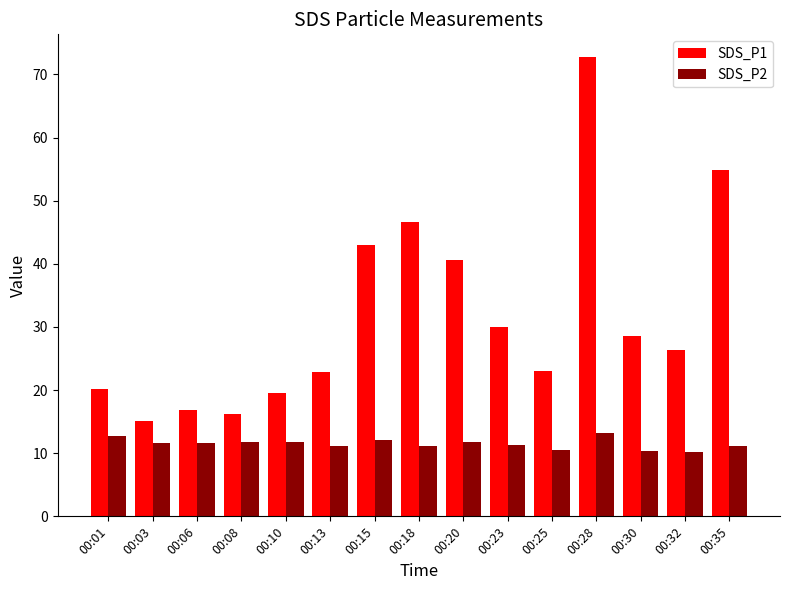

List the series in order of their overall mean, lowest first.

SDS_P2, SDS_P1